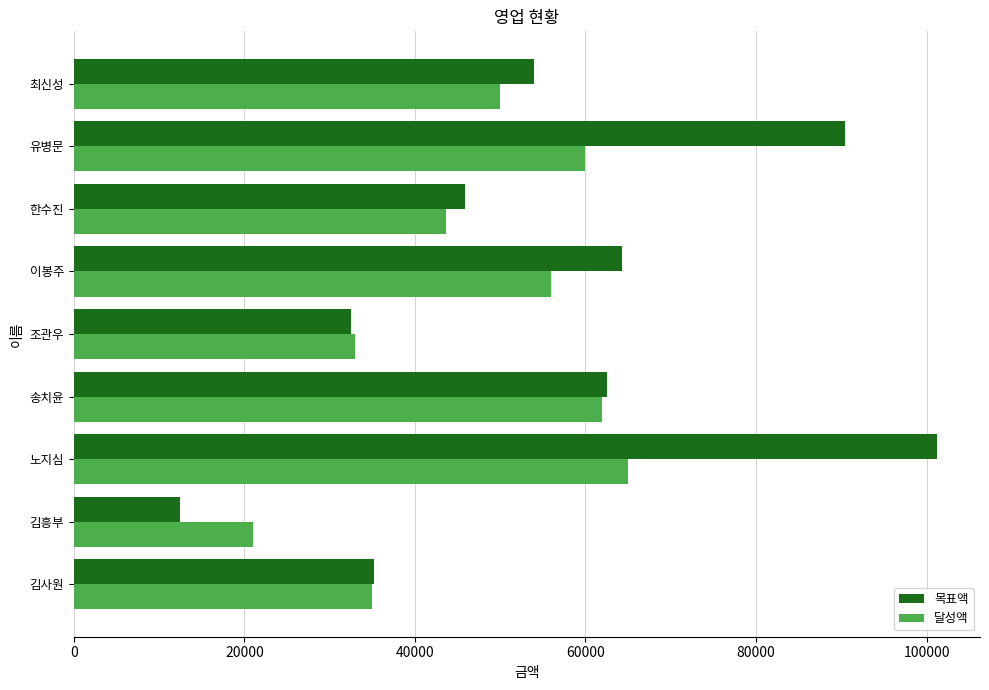

Which series has the widest spread of values?

목표액